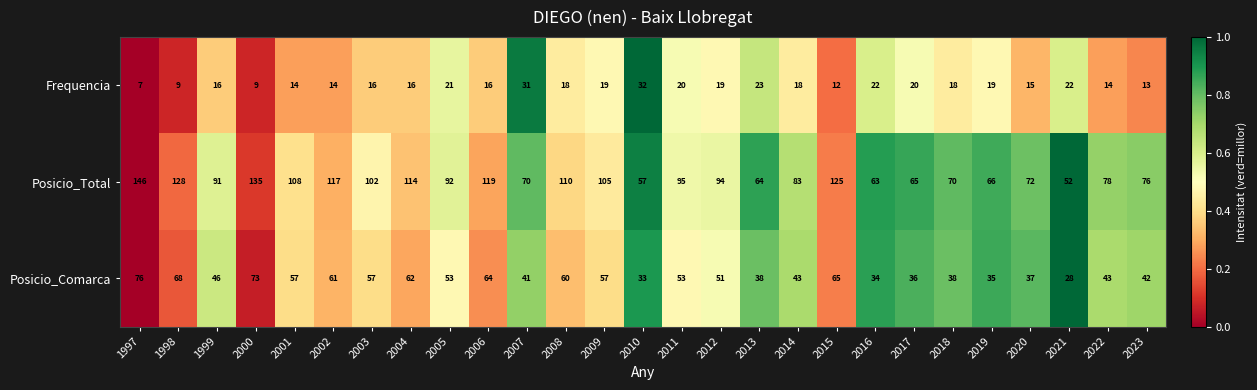

What is the total value across all series at 2014?

144